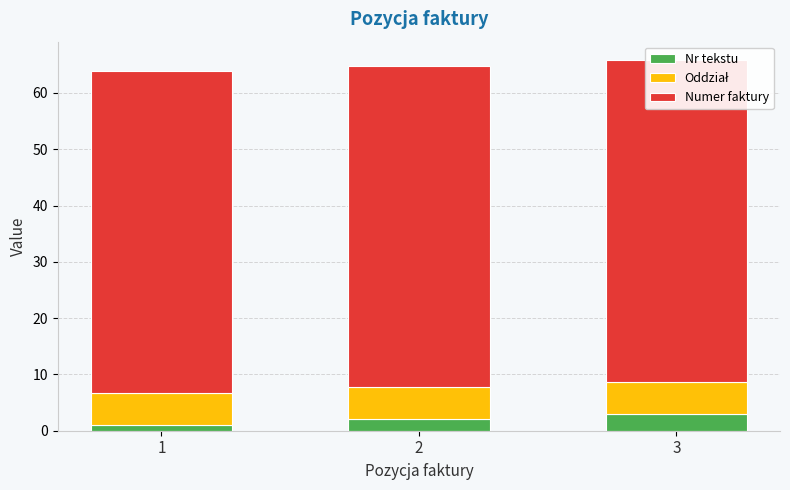

Is it true that Oddział equals 9.0 at 1?

False